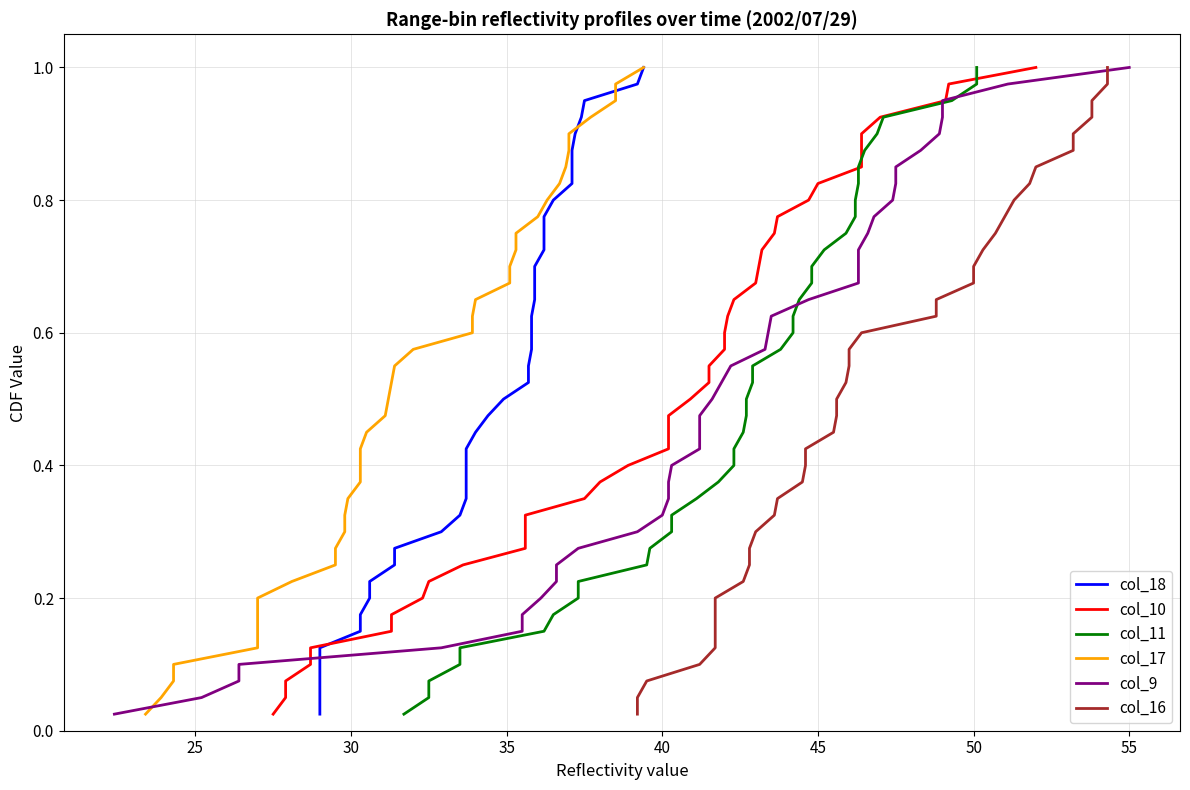

What is the sum of all col_11 values?

20.5